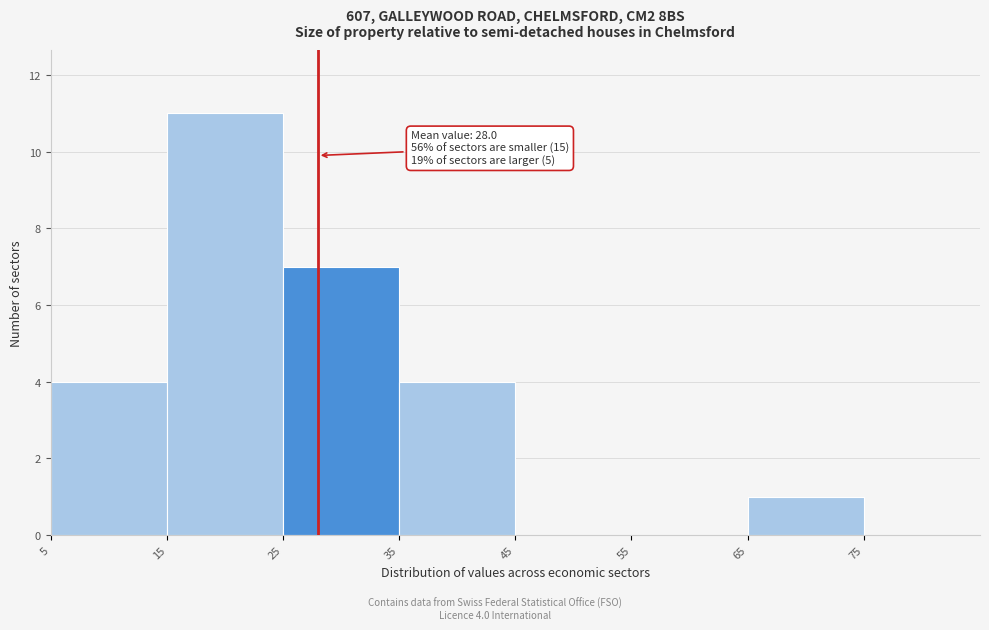

Over which range of the x-axis is the bar tallest?

15 to 25